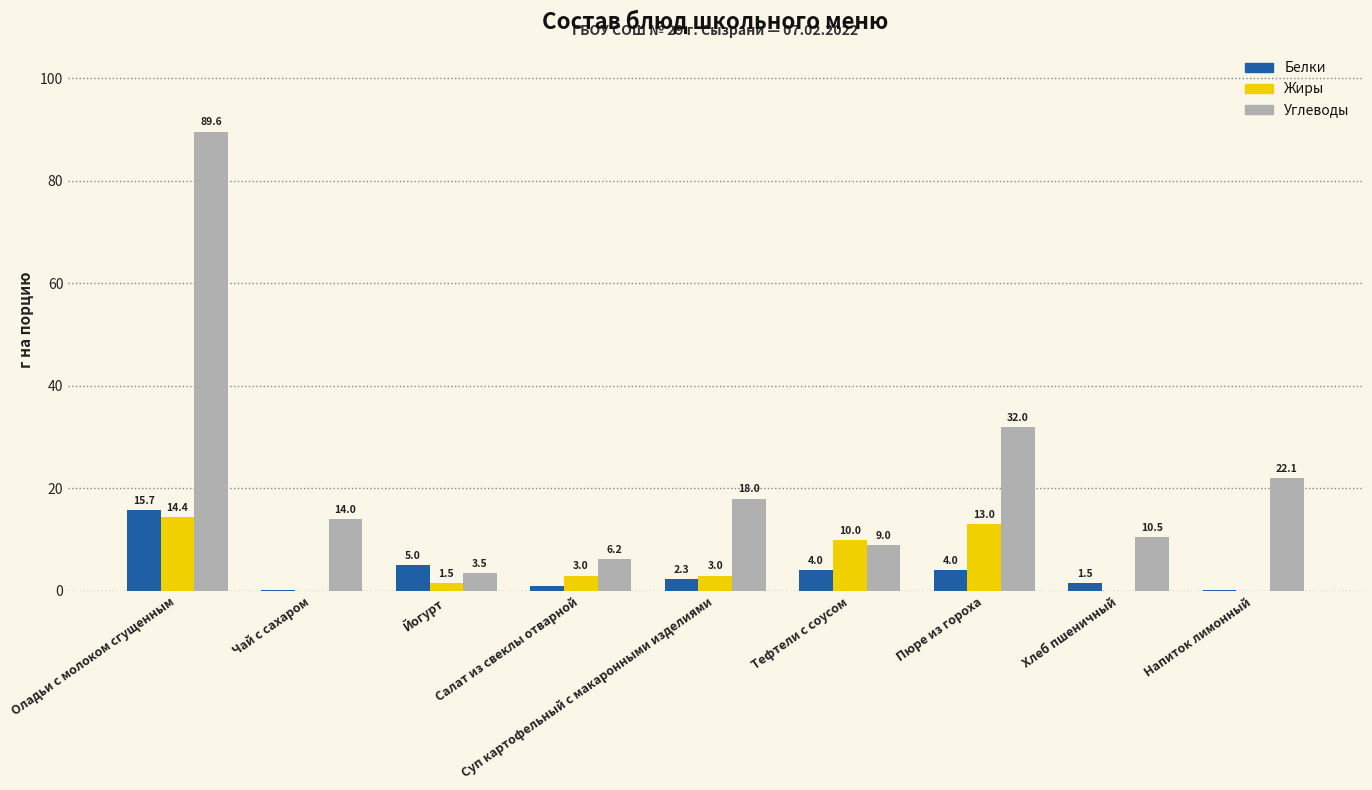

Which series changed the most between Йогурт and Тефтели с соусом?

Жиры